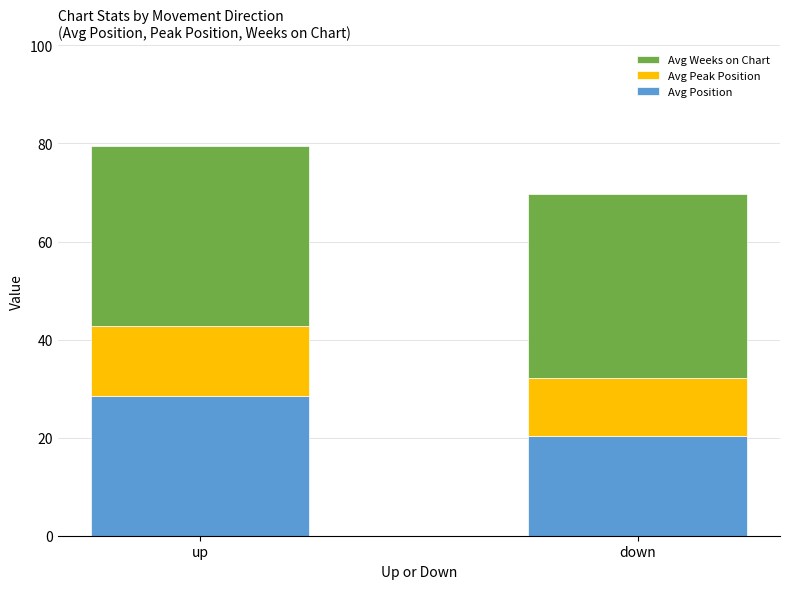

Is it true that Avg Position equals 20.4 at down?

True